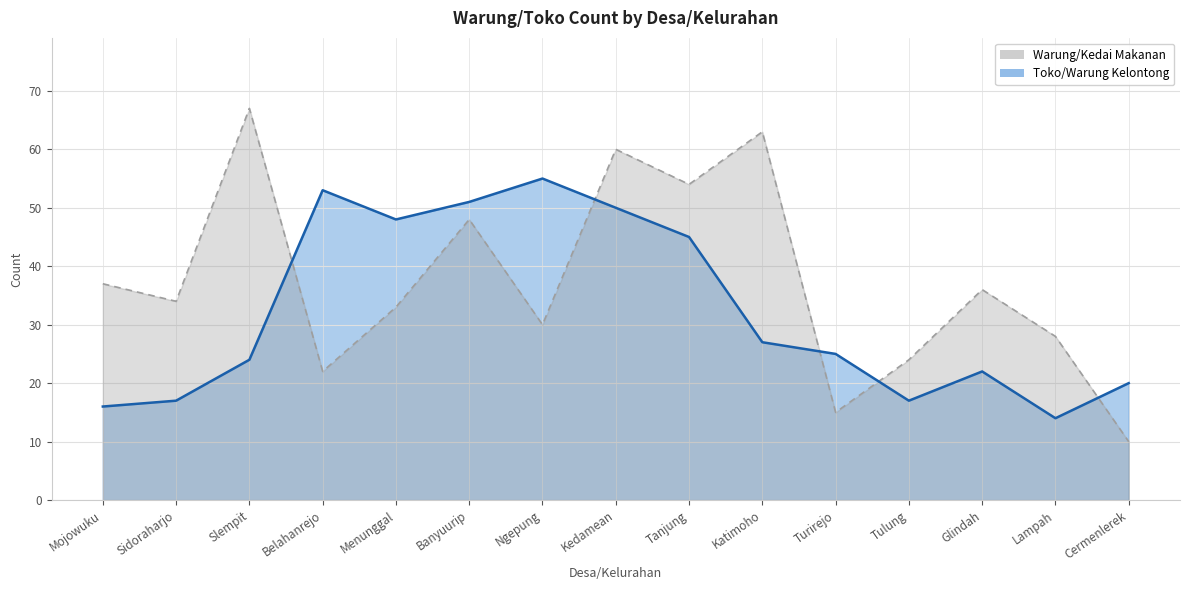

What are all the series names shown in the legend?

Warung/Kedai Makanan, Toko/Warung Kelontong